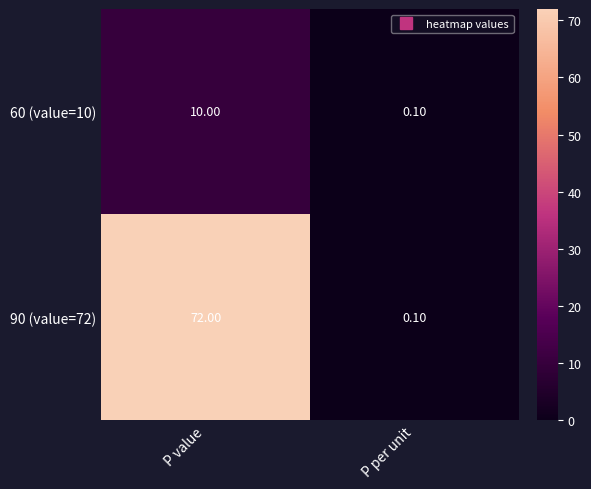

At which category is the sum across all series the highest?

P value